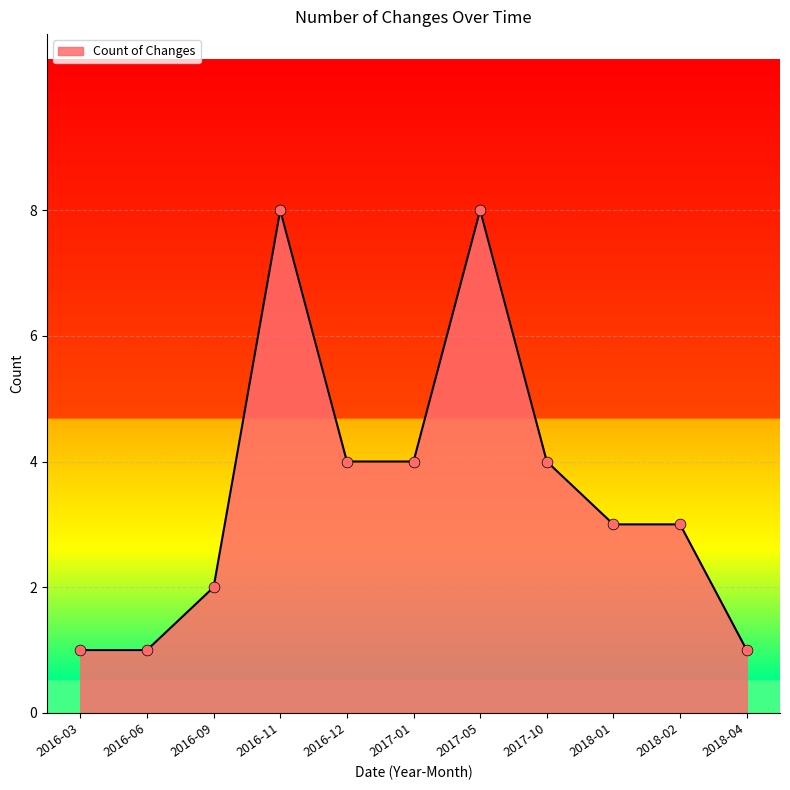

What is the change in value from 2016-06 to 2017-01?

+3